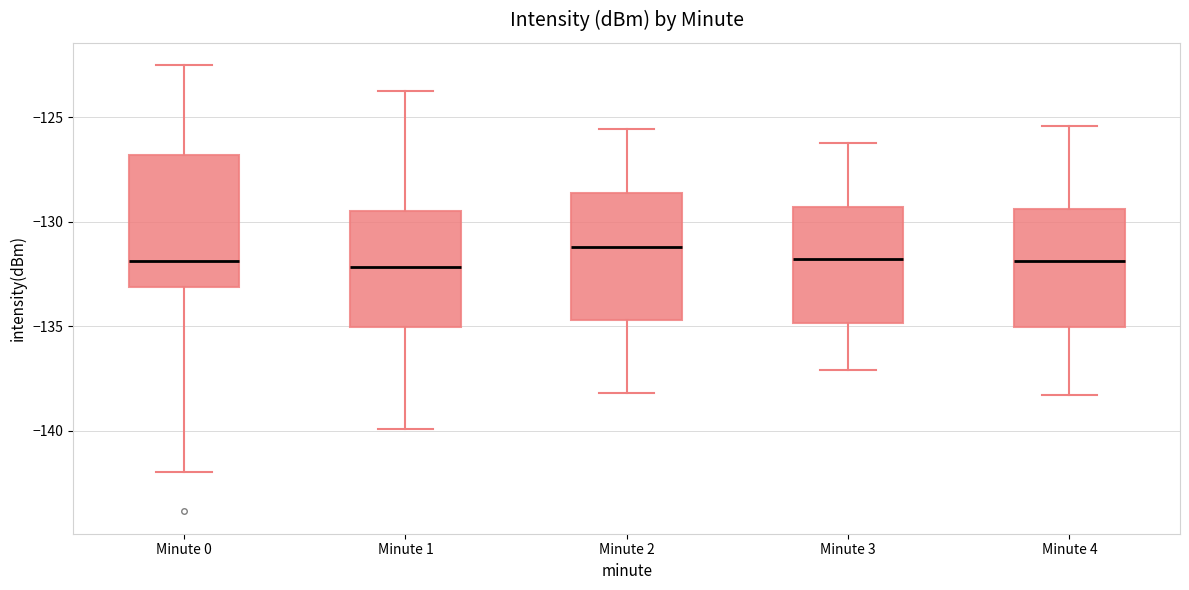

Reading left to right, transcribe this box plot: for each box, give where its median line is, the range the box spans, and where its two whiskers end, as read against the y-axis. The values are not printed on the chart, so give them approximately, as read against the axis.

Minute 0: median -132.0, box -133.0 to -127.0, whiskers -142.0 to -122.5
Minute 1: median -132.0, box -135.0 to -129.5, whiskers -140.0 to -123.5
Minute 2: median -131.0, box -134.5 to -128.5, whiskers -138.0 to -125.5
Minute 3: median -132.0, box -135.0 to -129.5, whiskers -137.0 to -126.0
Minute 4: median -132.0, box -135.0 to -129.5, whiskers -138.5 to -125.5